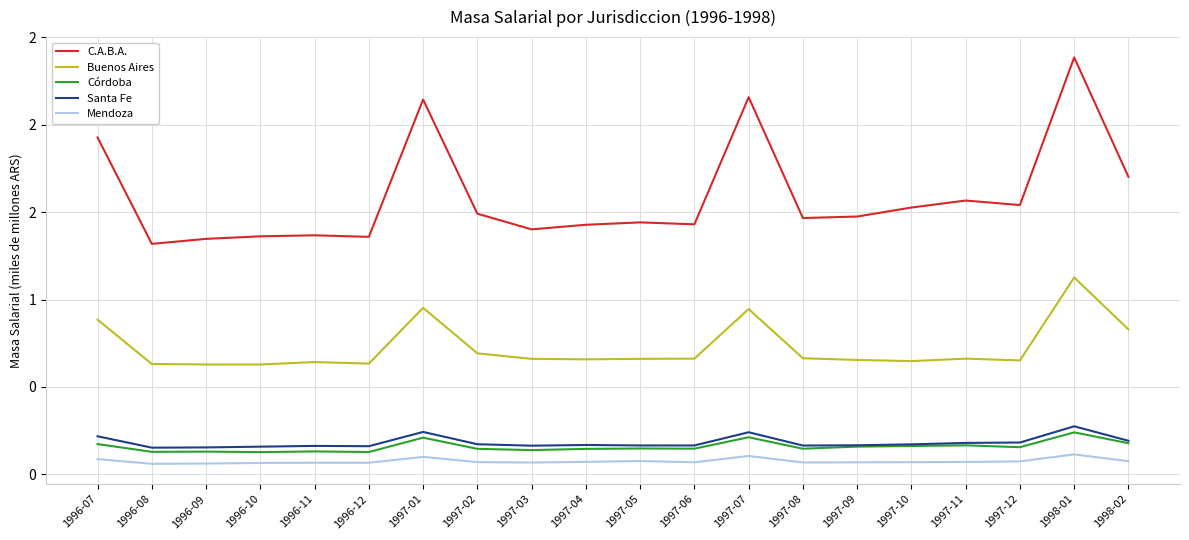

Does the chart display data point markers on the line(s)?

No